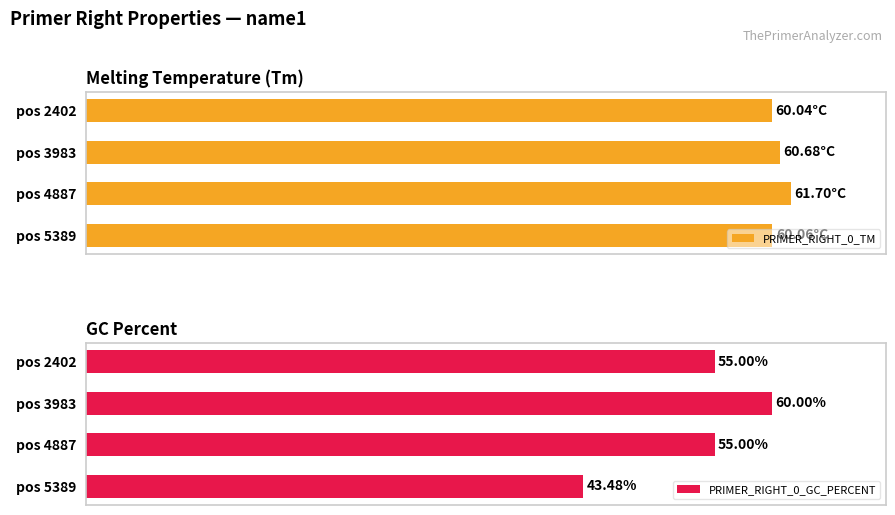

The PRIMER_RIGHT_0_TM series shows 60.0 at pos 2402. True or false?

True